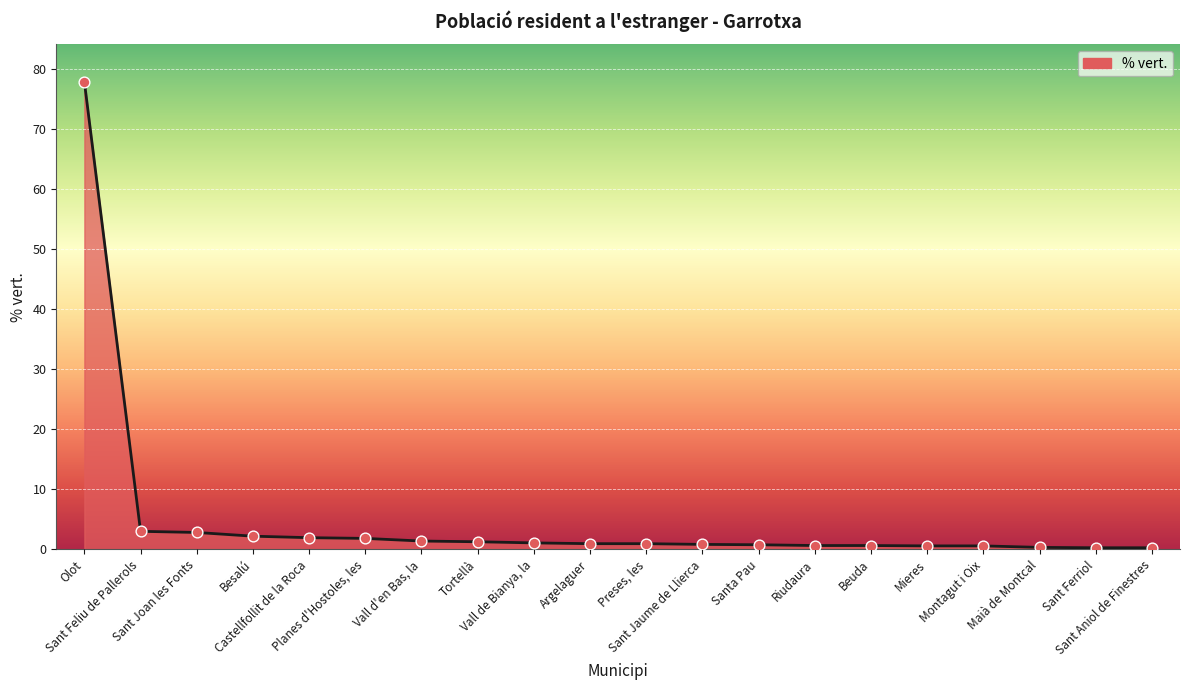

Between Vall d'en Bas, la and Beuda, which is larger?

Vall d'en Bas, la